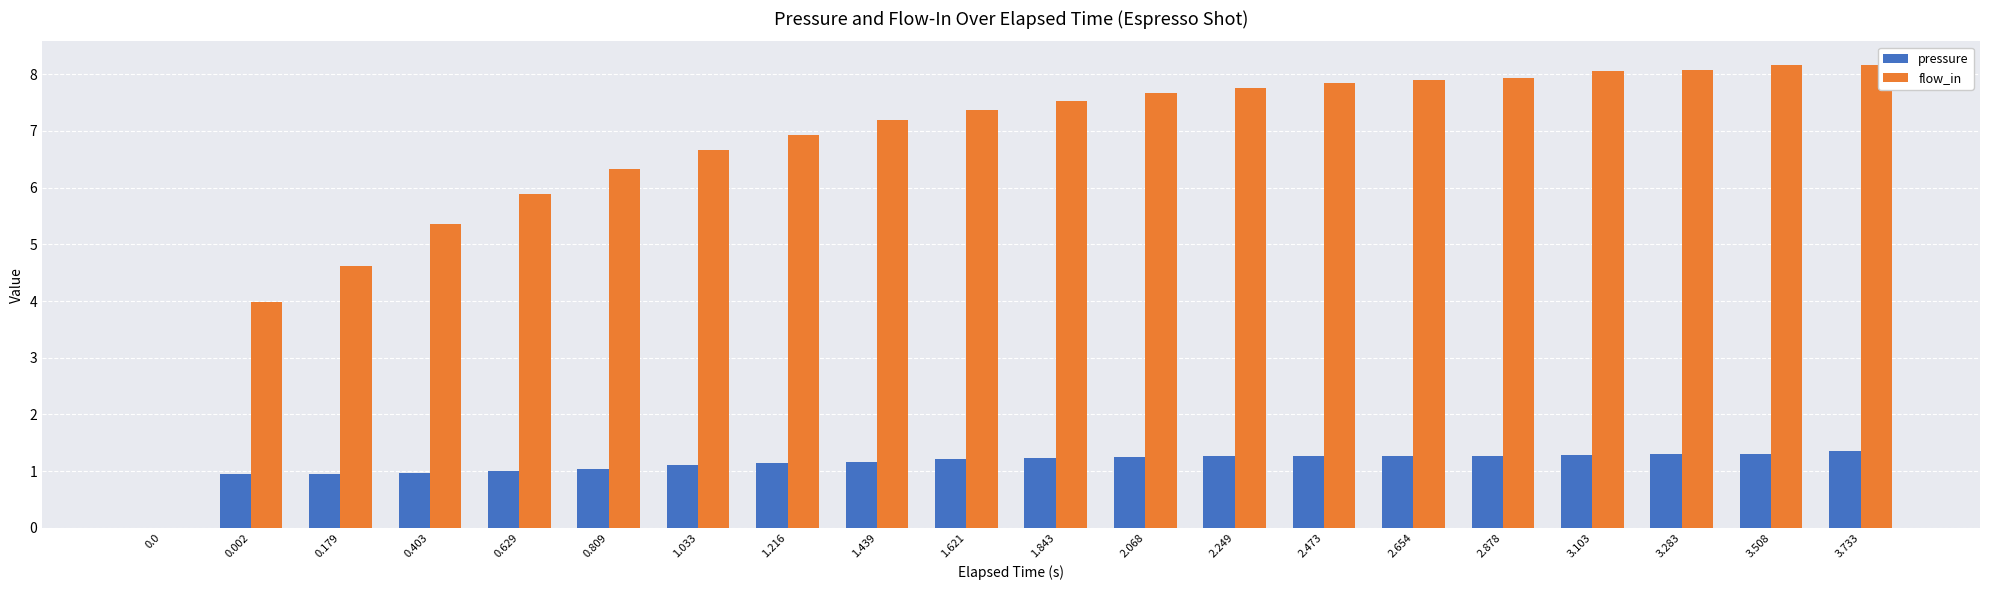

Which series has the largest total across all categories?

flow_in